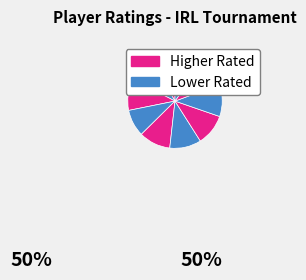

Count the number of slices in the pie.

10